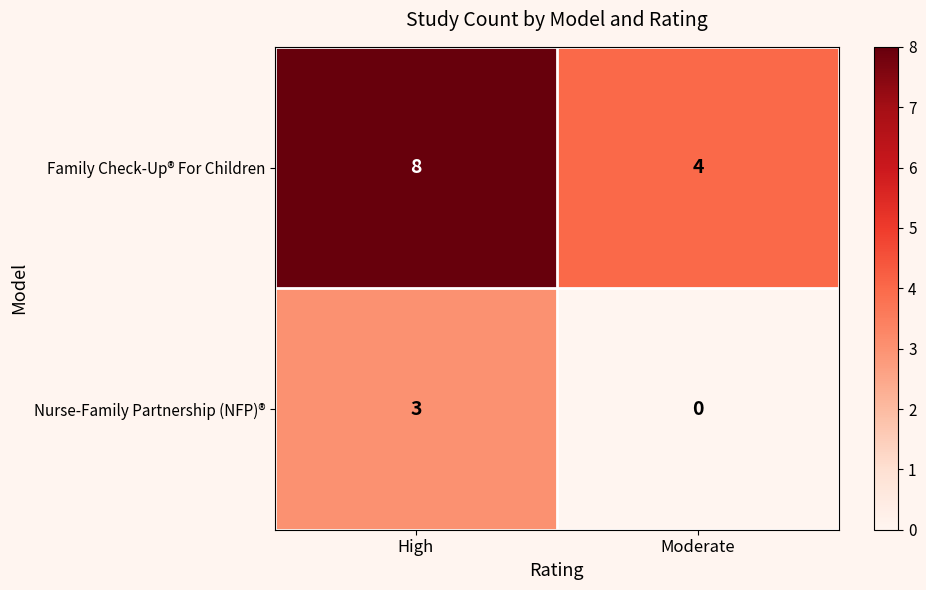

What is the sum of the Family Check-Up® For Children values at High and Moderate?

12